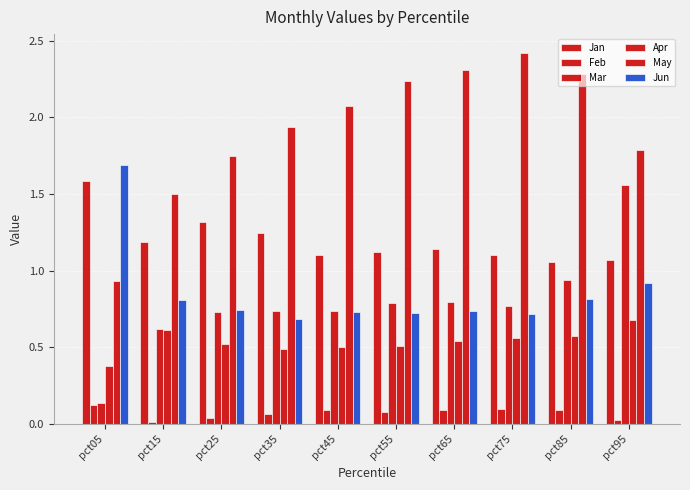

Reading left to right, what are all the values shown in this chart?

Jan: 1.6	1.2	1.3	1.2	1.1	1.1	1.1	1.1	1.1	1.1
Feb: 0.1	0.0	0.0	0.1	0.1	0.1	0.1	0.1	0.1	0.0
Mar: 0.1	0.6	0.7	0.7	0.7	0.8	0.8	0.8	0.9	1.6
Apr: 0.4	0.6	0.5	0.5	0.5	0.5	0.5	0.6	0.6	0.7
May: 0.9	1.5	1.8	1.9	2.1	2.2	2.3	2.4	2.3	1.8
Jun: 1.7	0.8	0.7	0.7	0.7	0.7	0.7	0.7	0.8	0.9